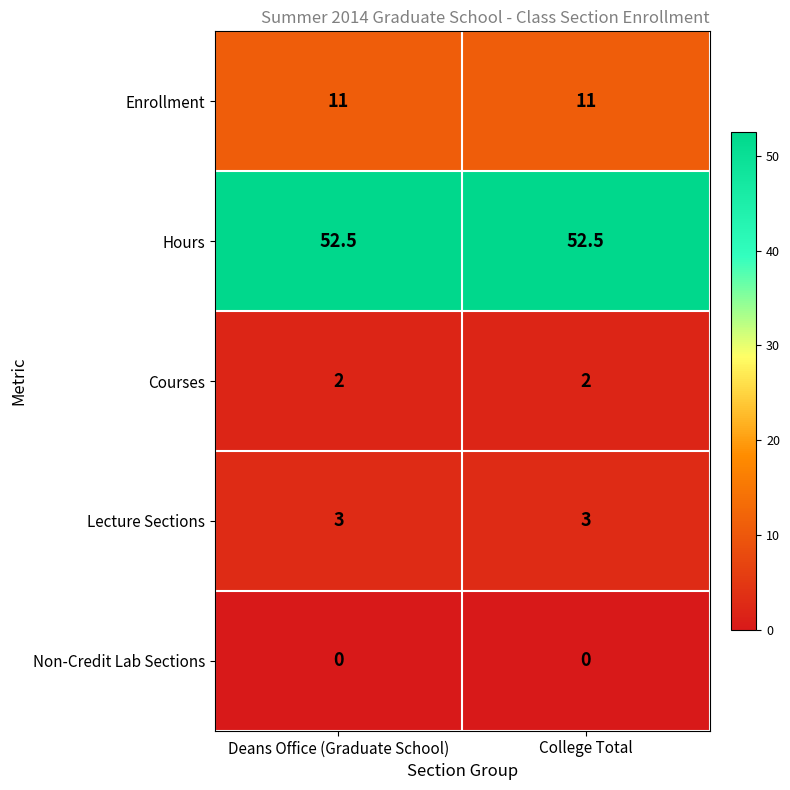

What is the total value across all series at College Total?

68.5